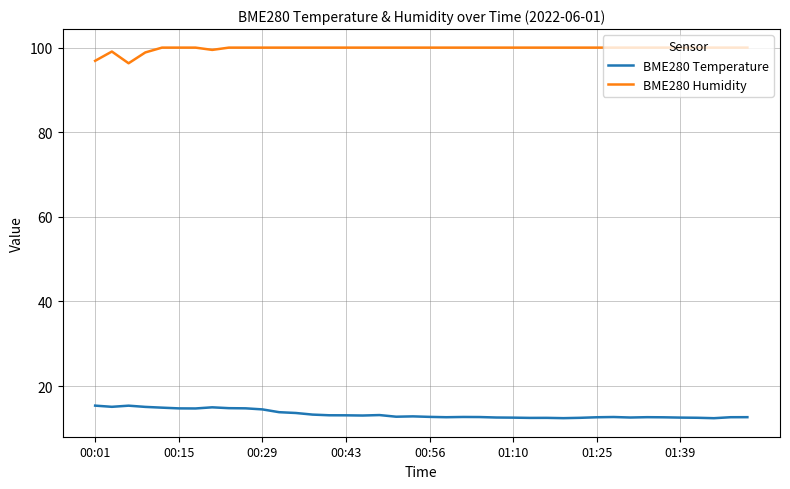

True or false: BME280 Temperature and BME280 Humidity cross at least once.

False